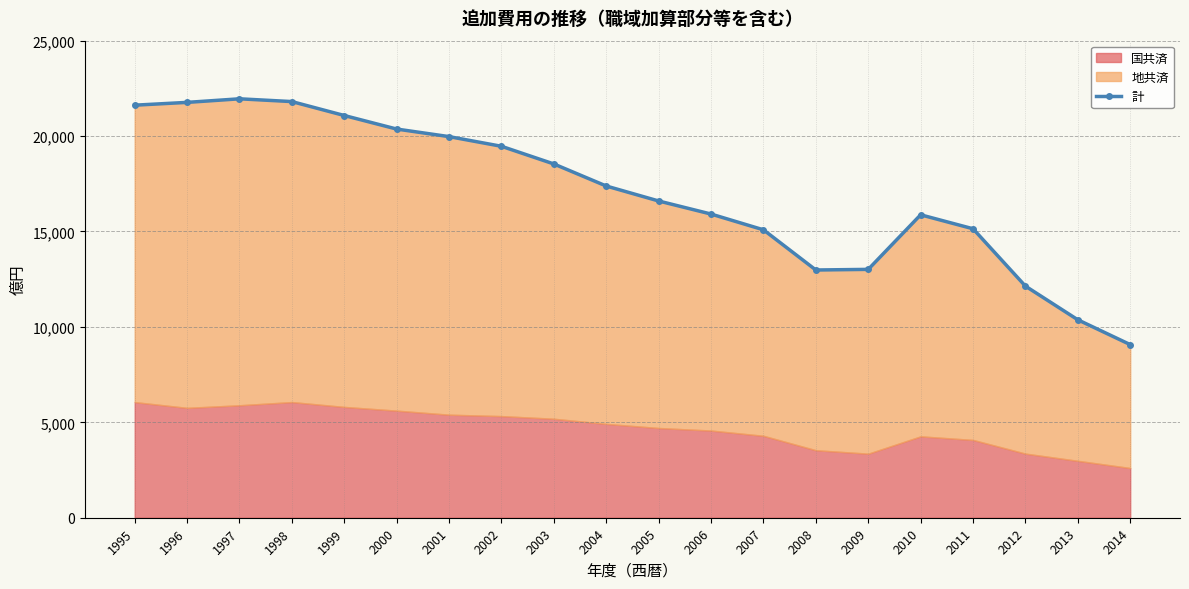

Count the number of categories in the chart.

20